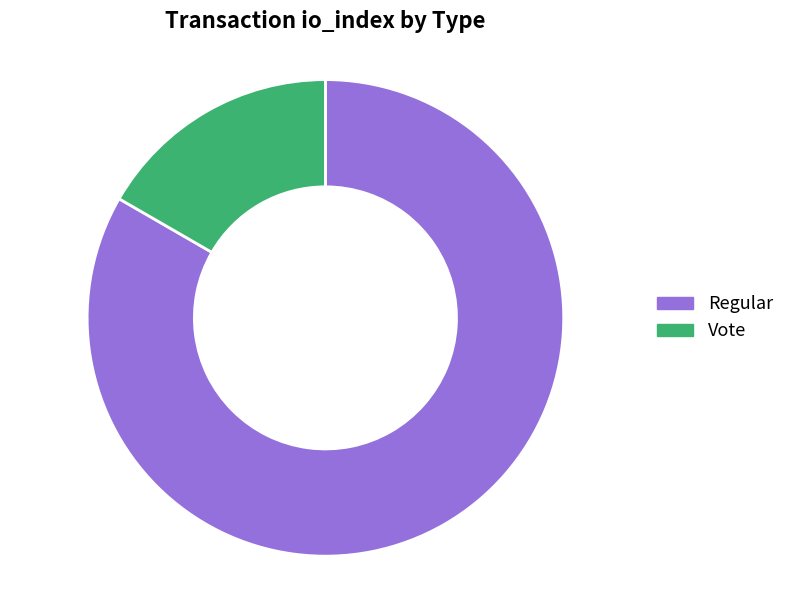

Is the sum of Regular and Vote greater than half?

Yes